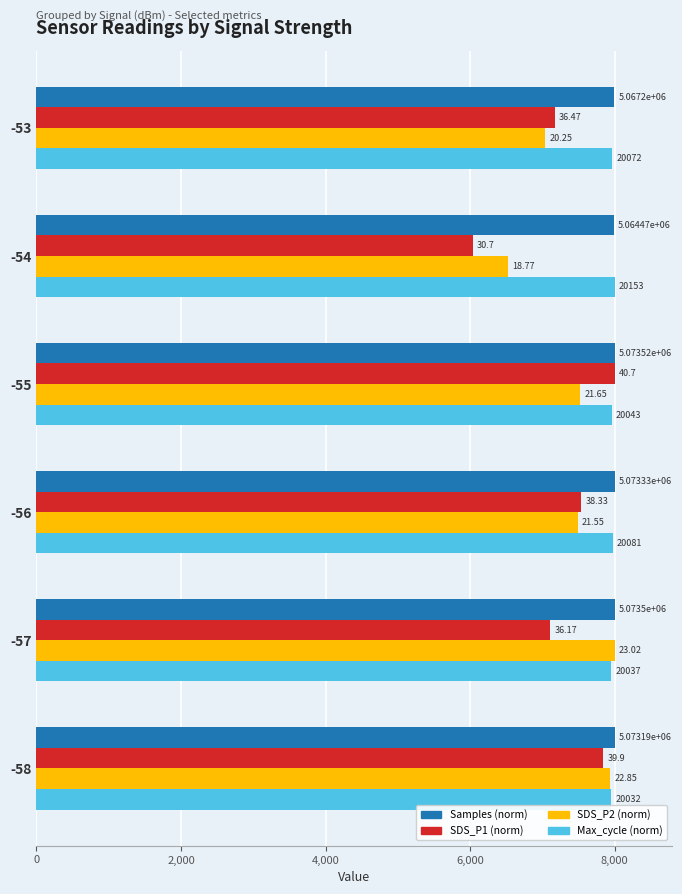

Which series has the largest total across all categories?

Samples (norm)